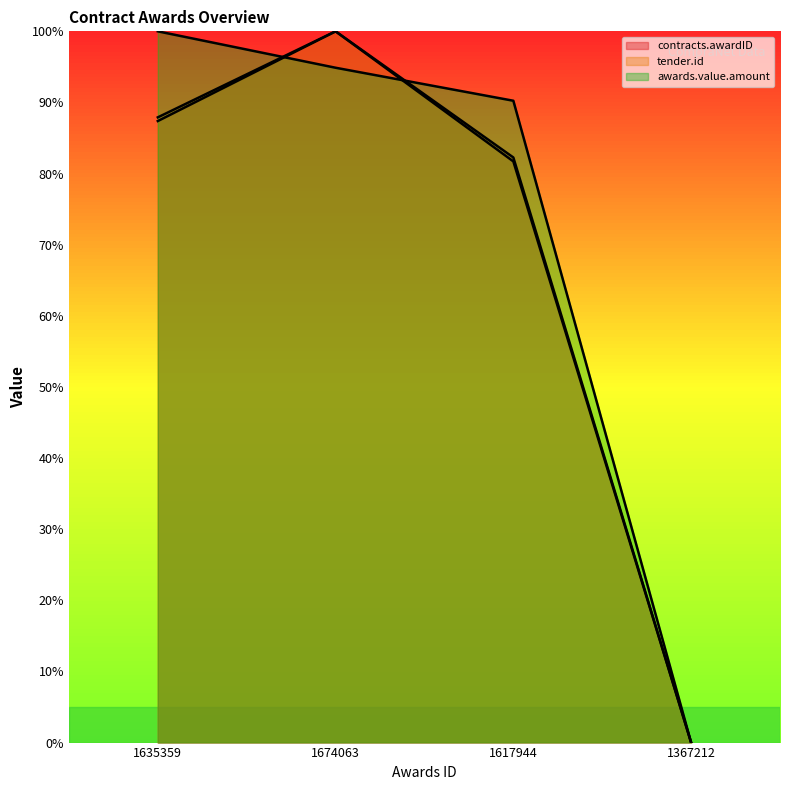

True or false: awards.value.amount and tender.id intersect in this chart.

True